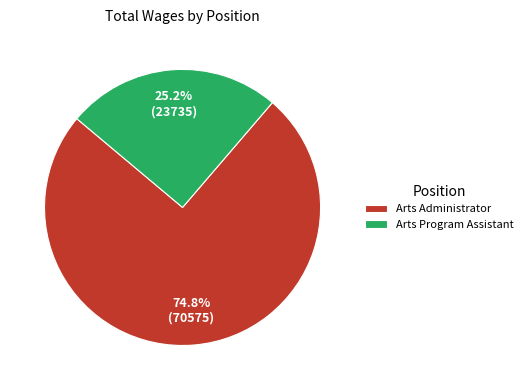

How many slices are in this pie chart?

2